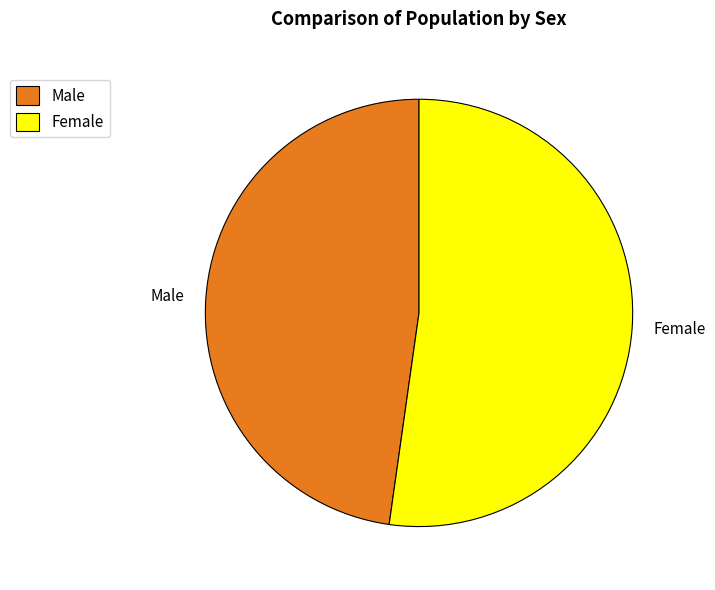

Rank the categories by value from lowest to highest.

Male, Female